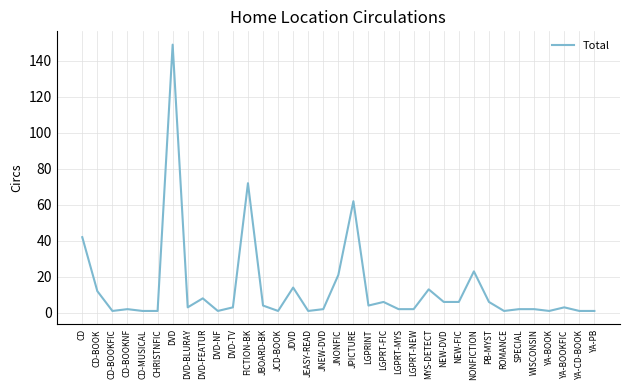

True or false: the data shows 6 at NEW-DVD.

True